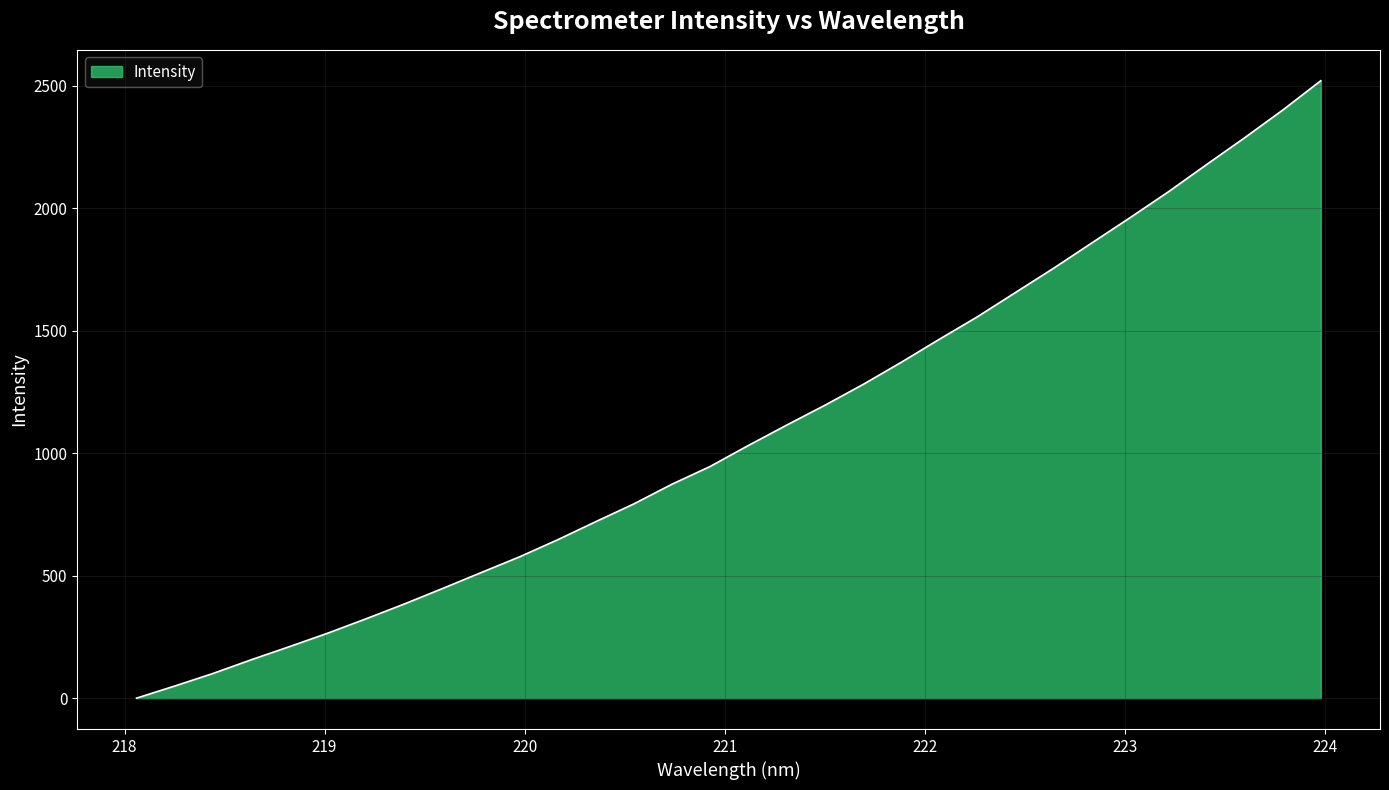

What is the difference between the maximum and minimum values?

2520.9